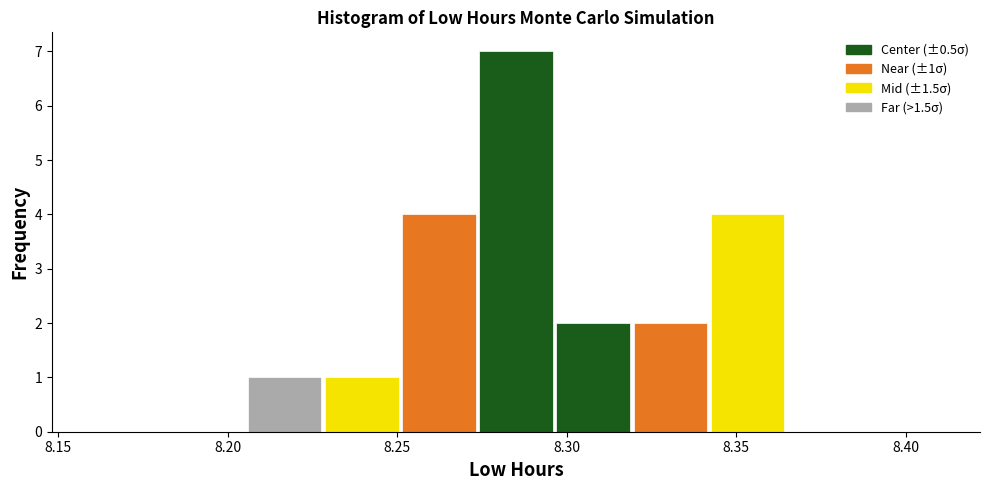

Which range on the x-axis has the tallest bar?

8.275 to 8.295